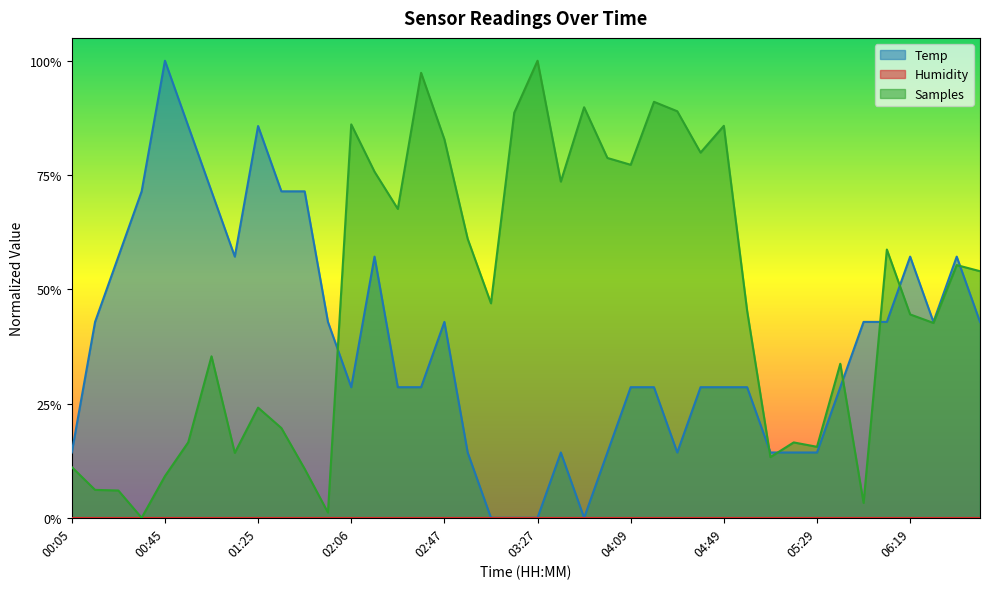

What is the label of the 20th point from the left?

03:17